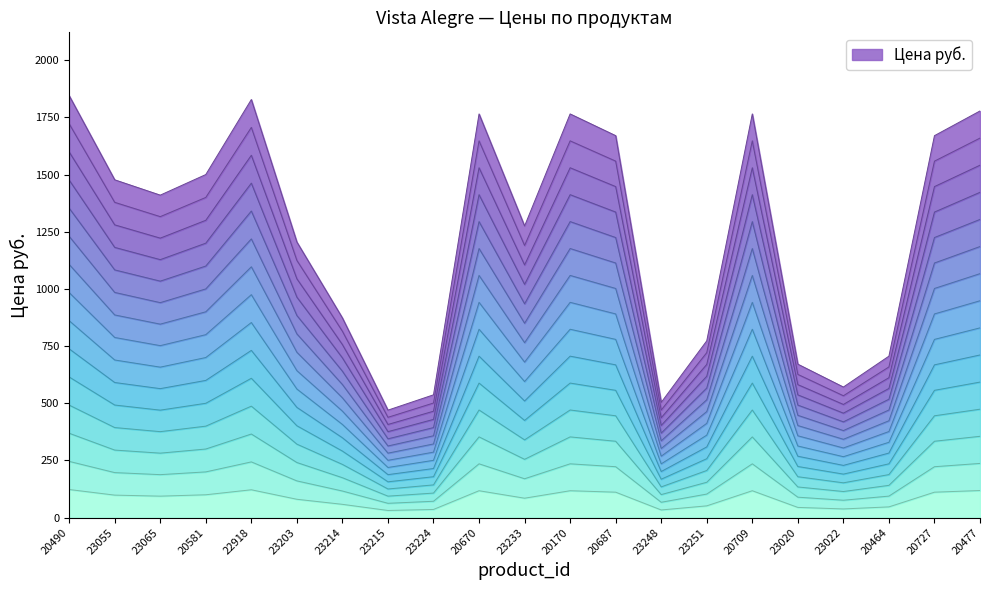

Reading right to left, what are all the values shown in this chart?

20477=118.5	20727=111.3	20464=47.1	23022=38.1	23020=44.7	20709=117.7	23251=51.5	23248=33.6	20687=111.3	20170=117.7	23233=85.0	20670=117.7	23224=35.8	23215=31.3	23214=58.2	23203=80.3	22918=121.9	20581=100.0	23065=94.0	23055=98.5	20490=123.0